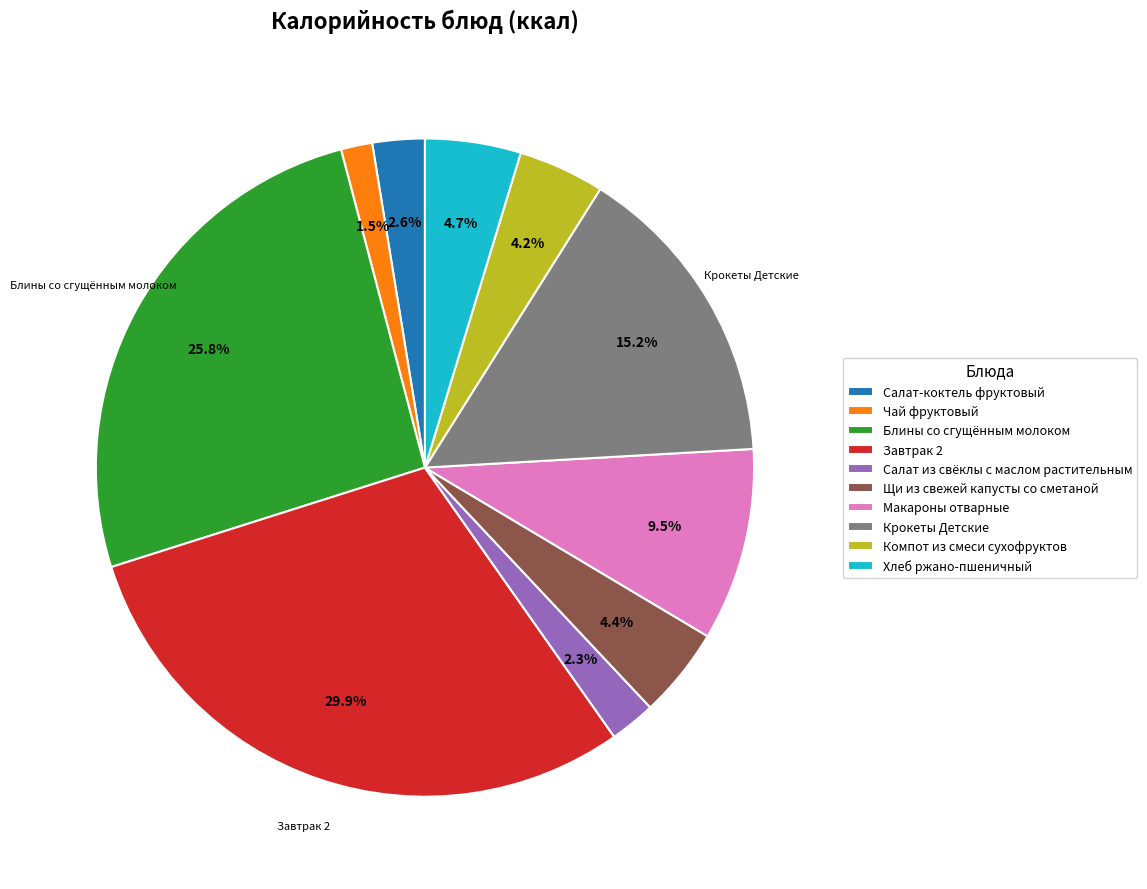

To the nearest percent, what portion does Салат-коктель фруктовый represent?

3%